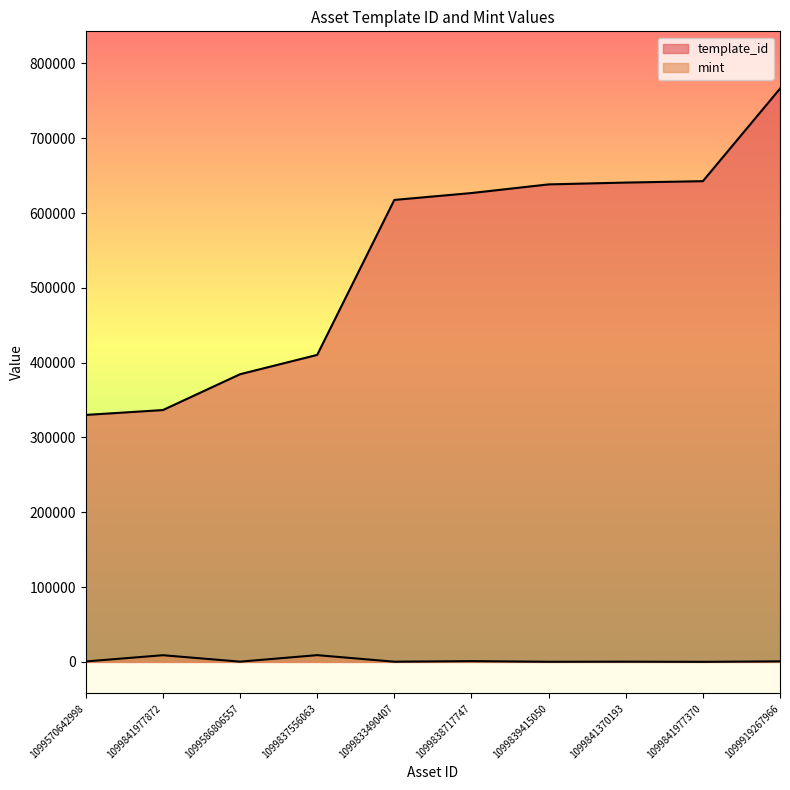

True or false: template_id has more than 1 points higher than both neighbors.

False